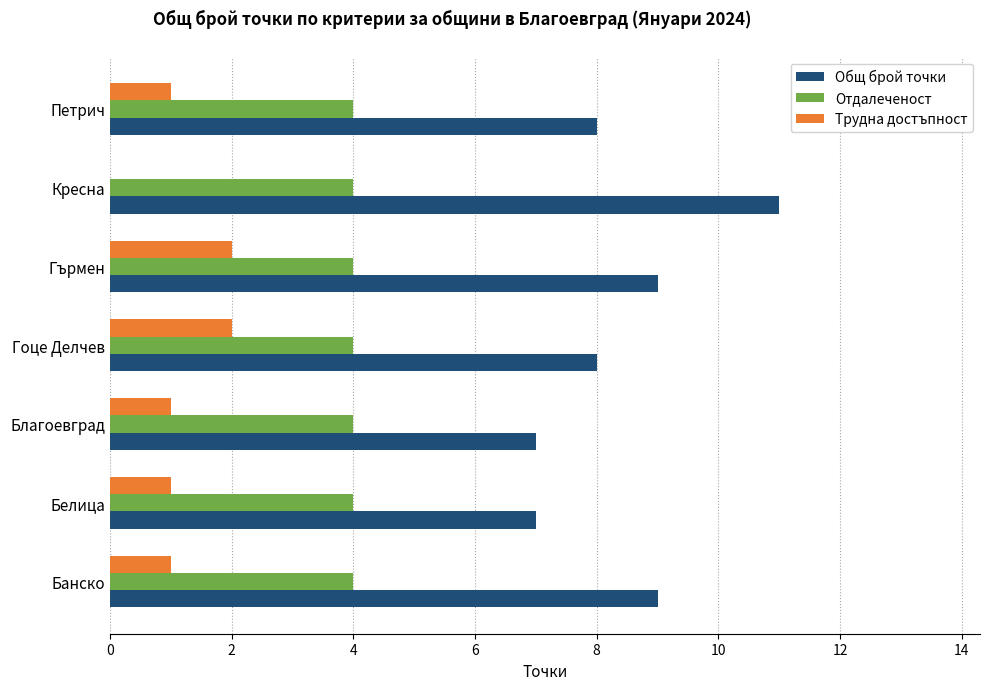

How many values in Трудна достъпност are above zero?

6